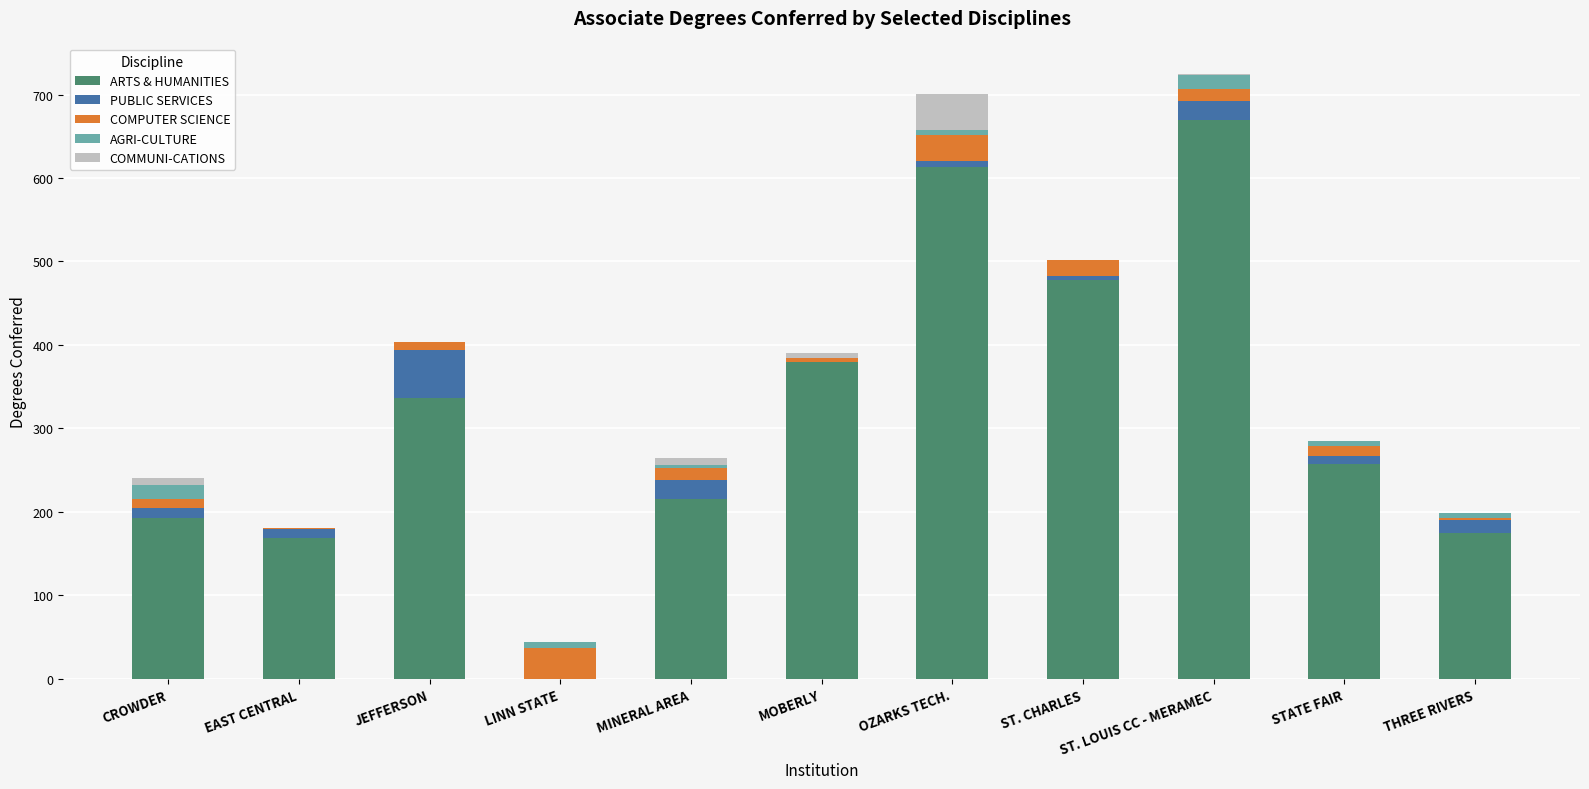

What is the maximum value for ARTS & HUMANITIES?

670